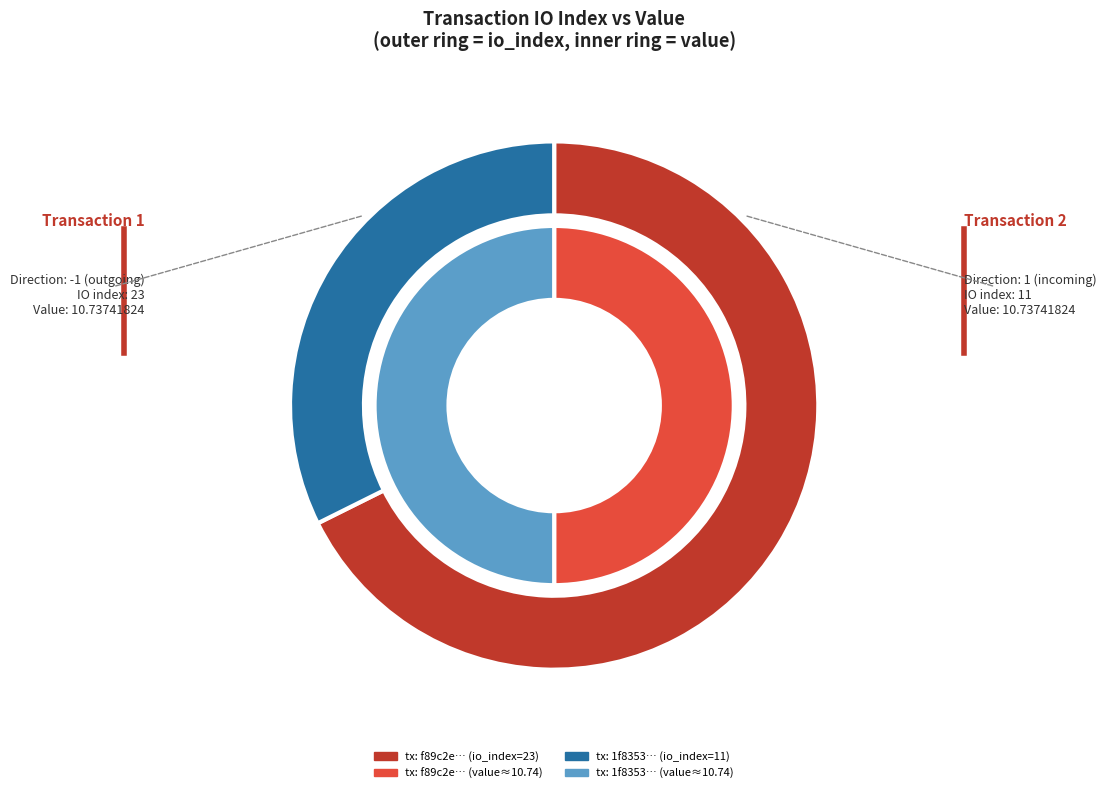

Rank the categories by value value from highest to lowest.

io_index, value